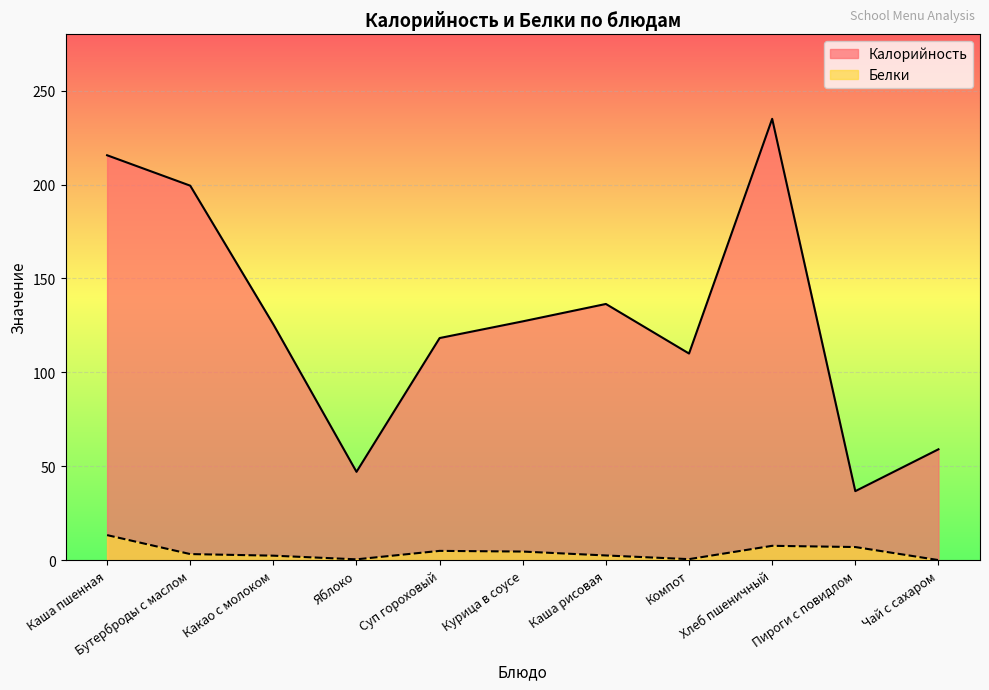

What is the sum of all Белки values?

46.2